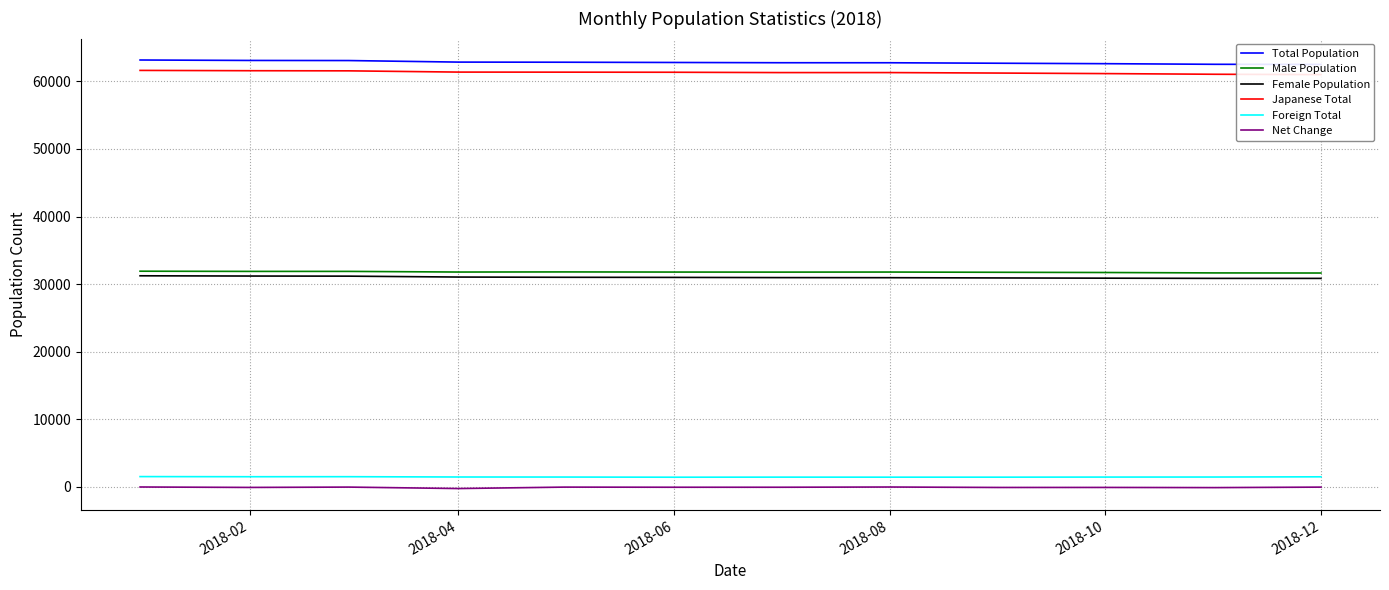

What is the difference between the maximum and minimum values in the Male Population series?

269